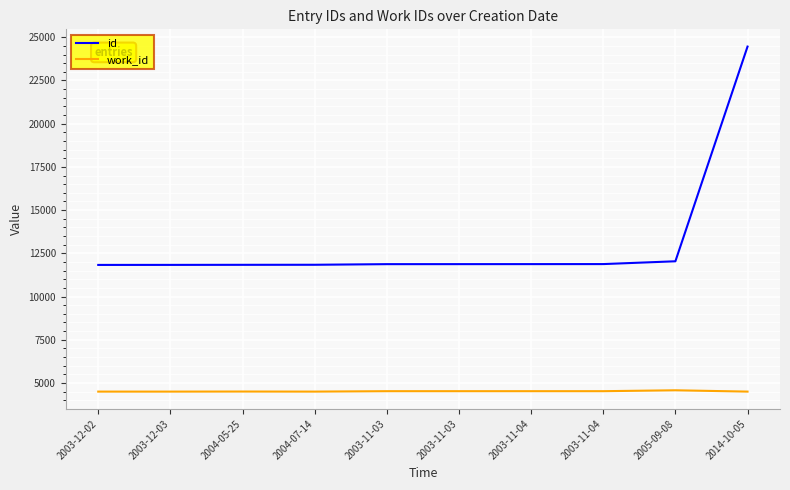

What is the highest value of the work_id series?

4577